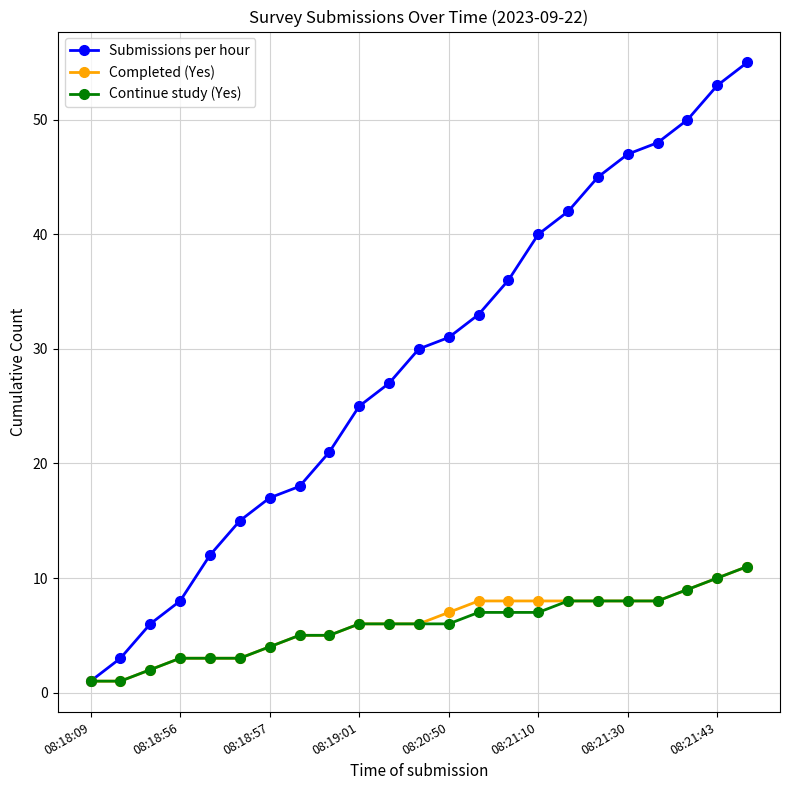

Which series has the largest range (max minus min)?

Submissions per hour